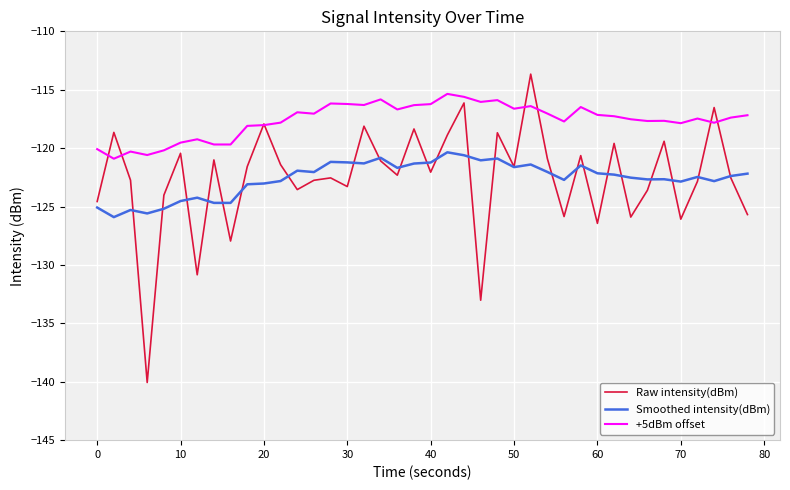

Which series has the largest total across all categories?

+5dBm offset